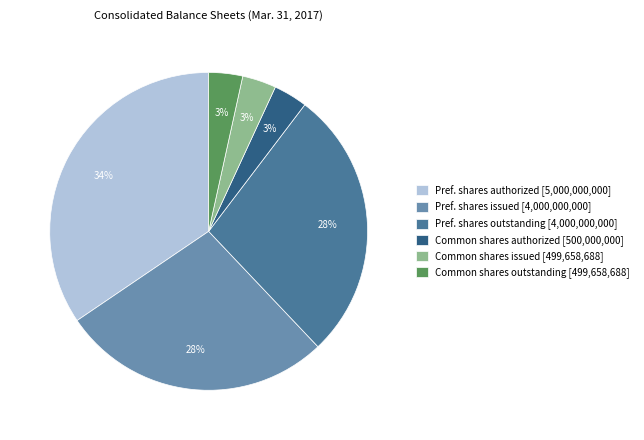

Between Pref. shares outstanding [4,000,000,000] and Common shares outstanding [499,658,688], which is larger?

Pref. shares outstanding [4,000,000,000]